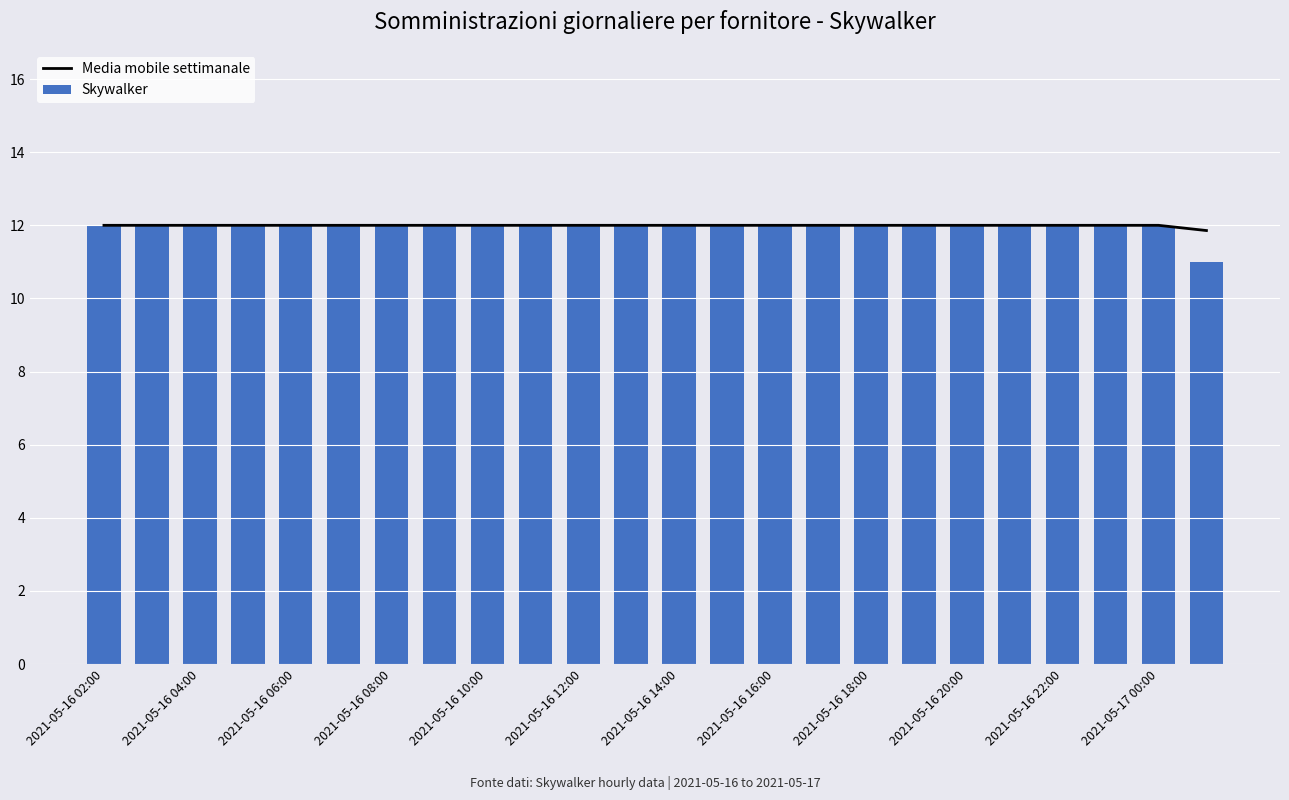

Which series has the largest total across all categories?

Media mobile settimanale